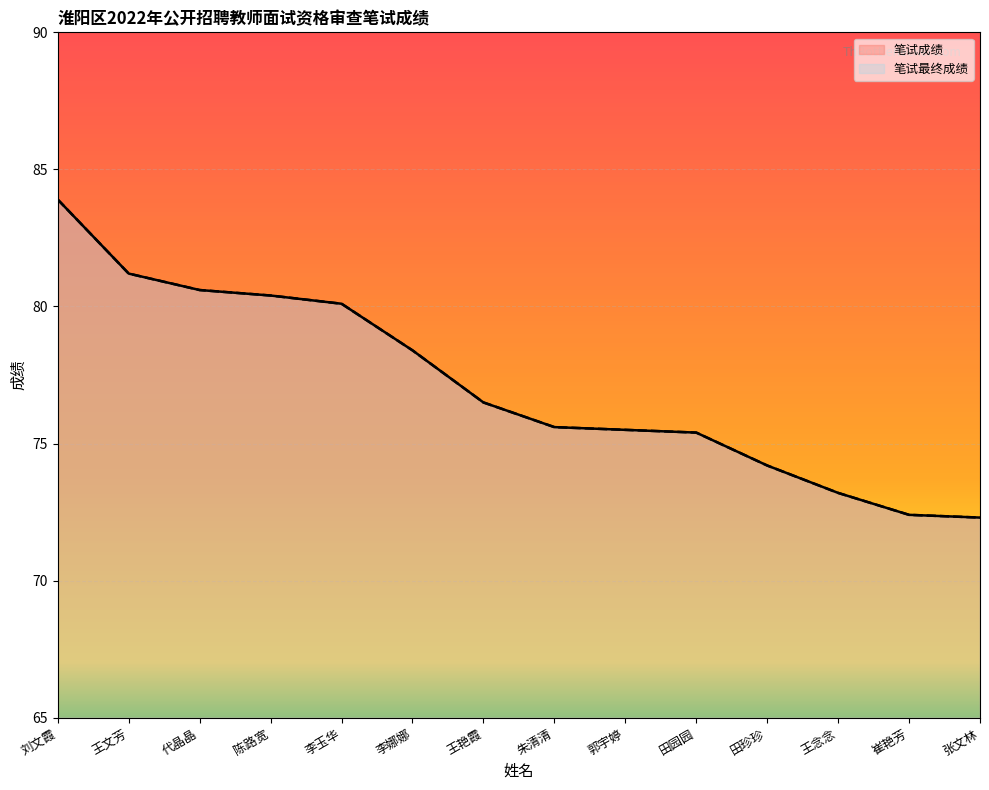

Reading left to right, list all the values displayed in this chart.

笔试成绩: 83.9	81.2	80.6	80.4	80.1	78.4	76.5	75.6	75.5	75.4	74.2	73.2	72.4	72.3
笔试最终成绩: 83.9	81.2	80.6	80.4	80.1	78.4	76.5	75.6	75.5	75.4	74.2	73.2	72.4	72.3